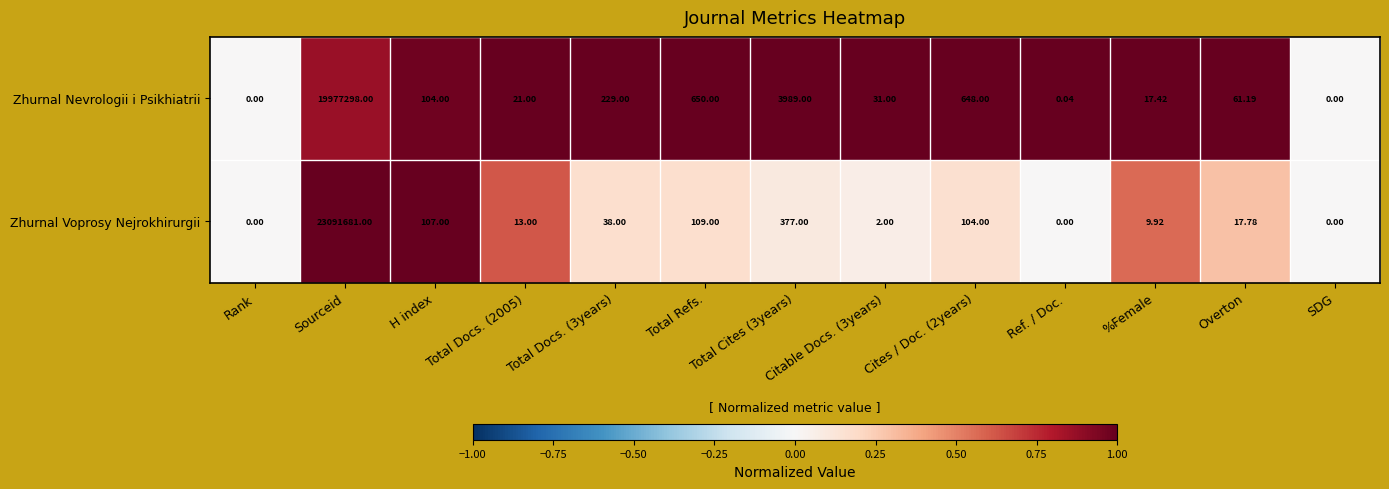

Rank the series at Total Docs. (2005) from highest to lowest value.

Zhurnal Nevrologii i Psikhiatrii, Zhurnal Voprosy Nejrokhirurgii